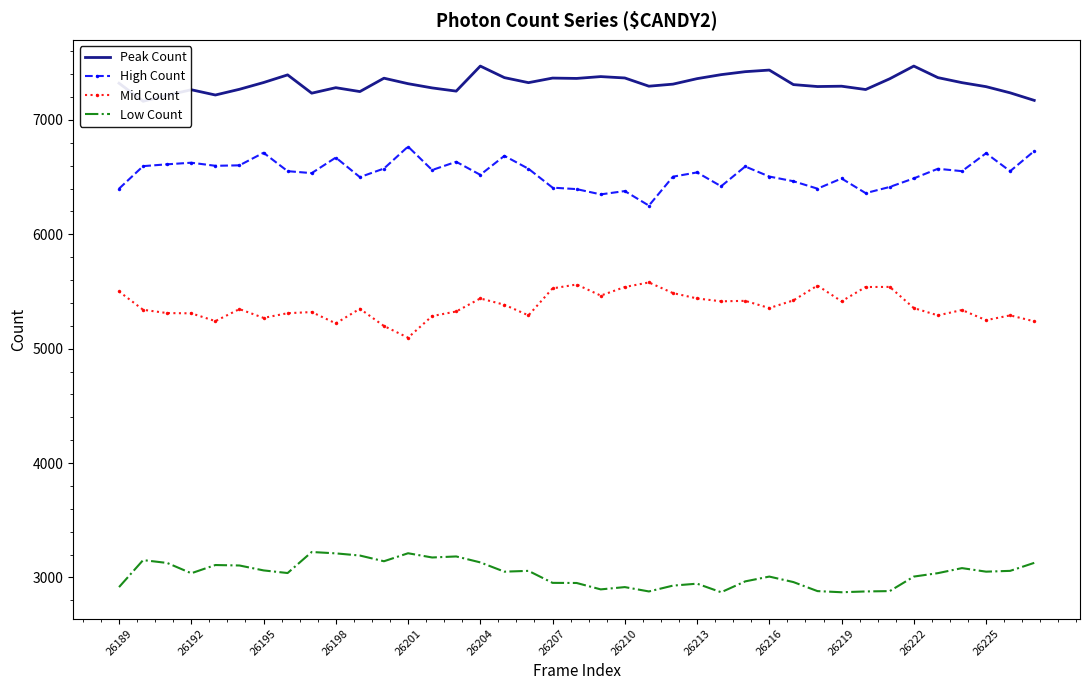

True or false: High Count and Mid Count intersect in this chart.

False